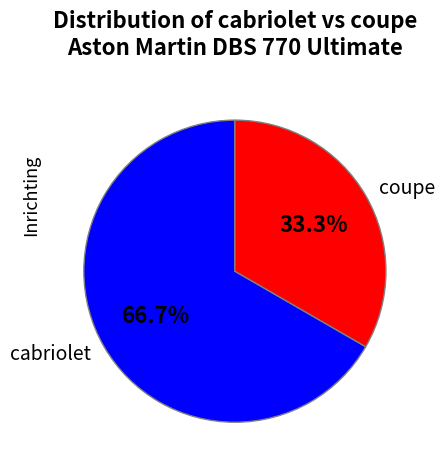

Which has a higher value, cabriolet or coupe?

cabriolet